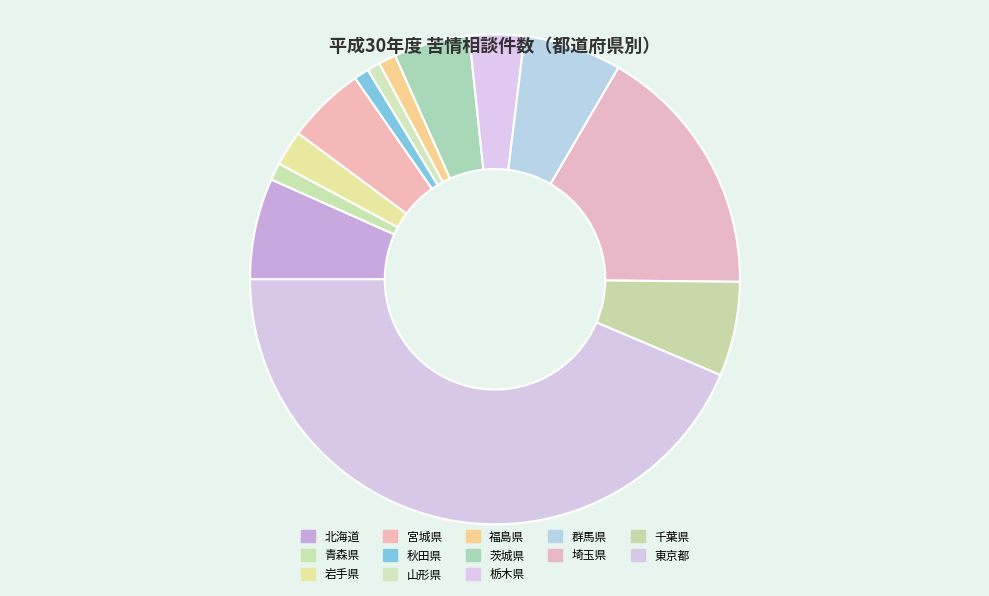

Which category has the smallest portion of the pie?

山形県